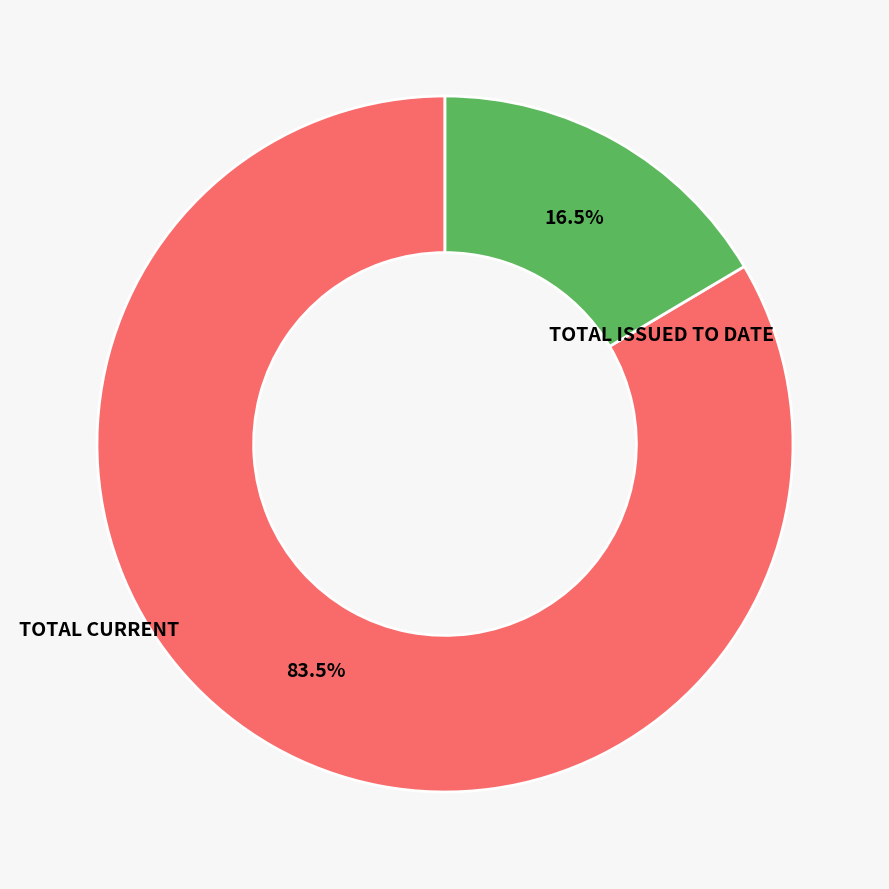

To the nearest percent, what is the average slice percentage?

50%